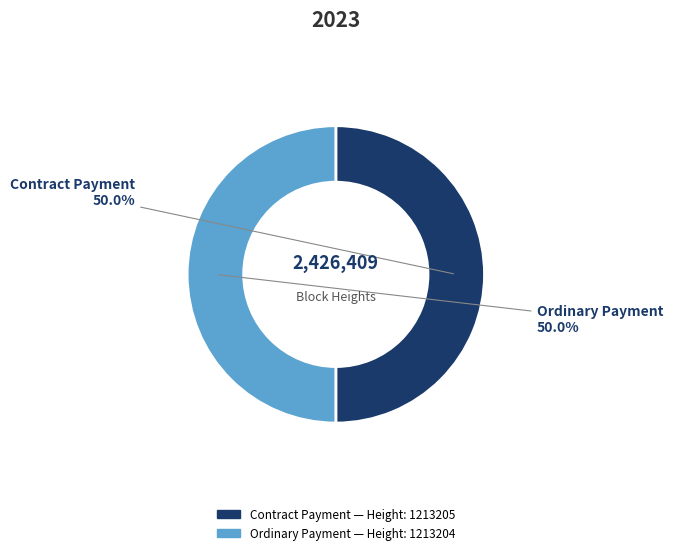

What percentage is the Ordinary Payment slice, to the nearest percent?

50%